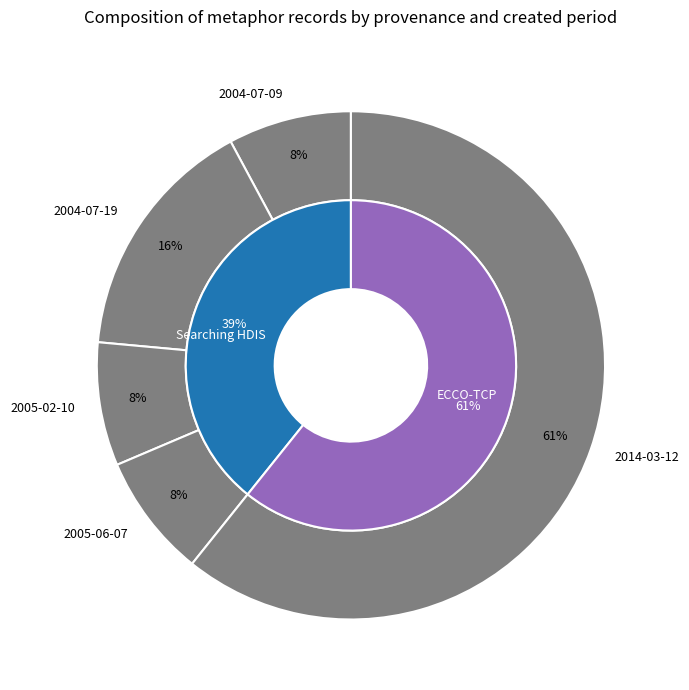

Which slice is the largest?

2014-03-12